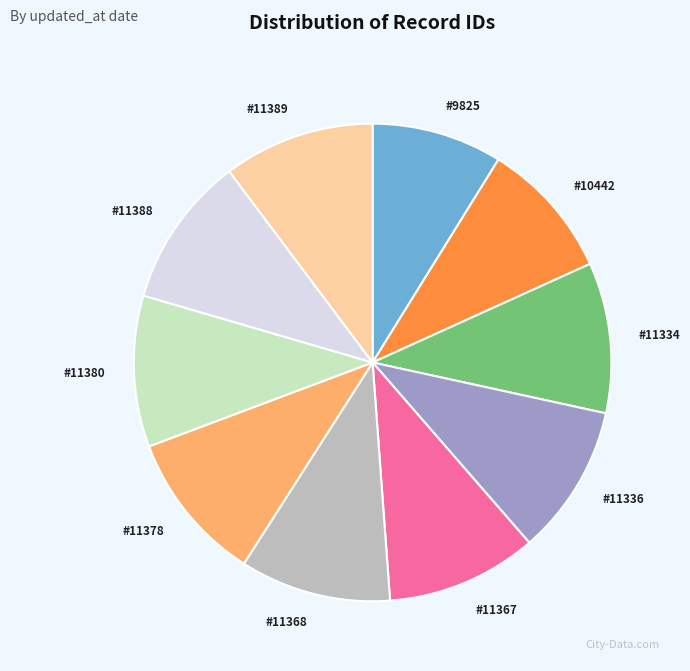

Does #11367 represent more than half of the total?

No